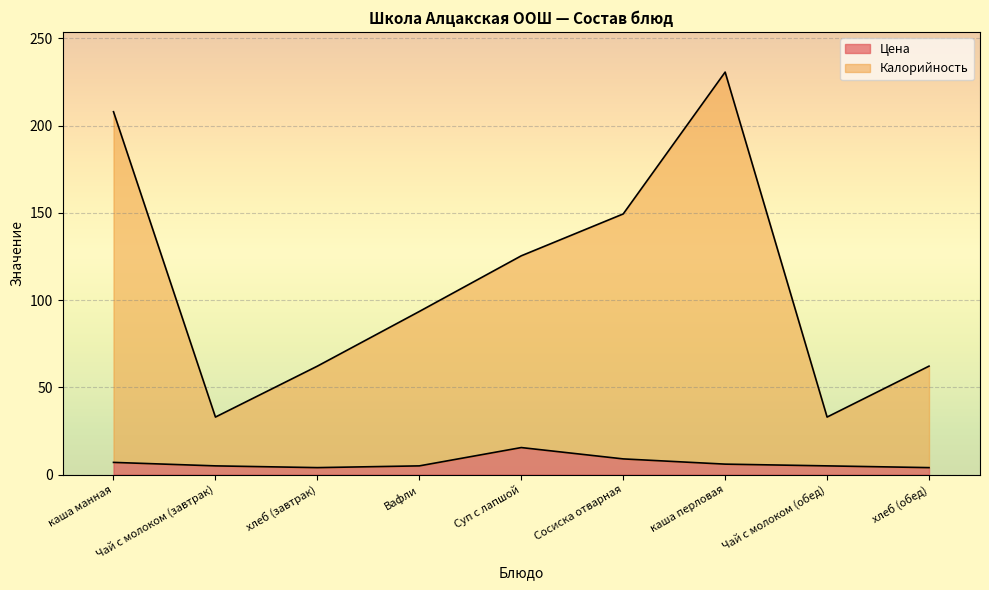

At which category is the sum across all series the highest?

каша перловая